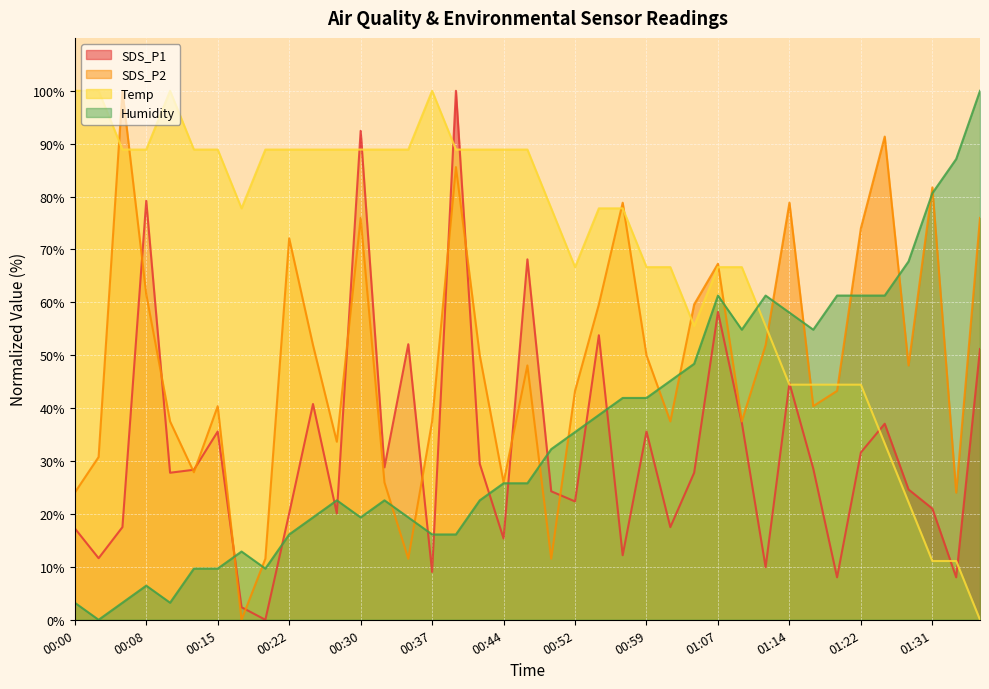

At which category does SDS_P2 reach its first local valley?

00:12